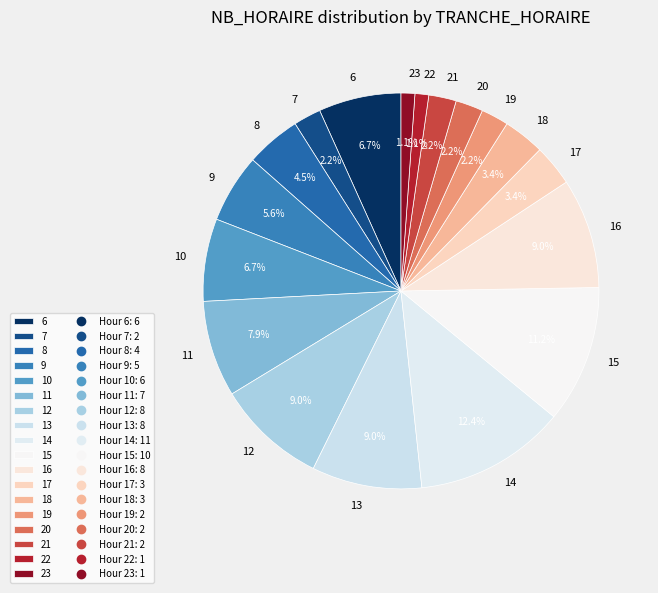

What is the largest slice in the pie chart?

14